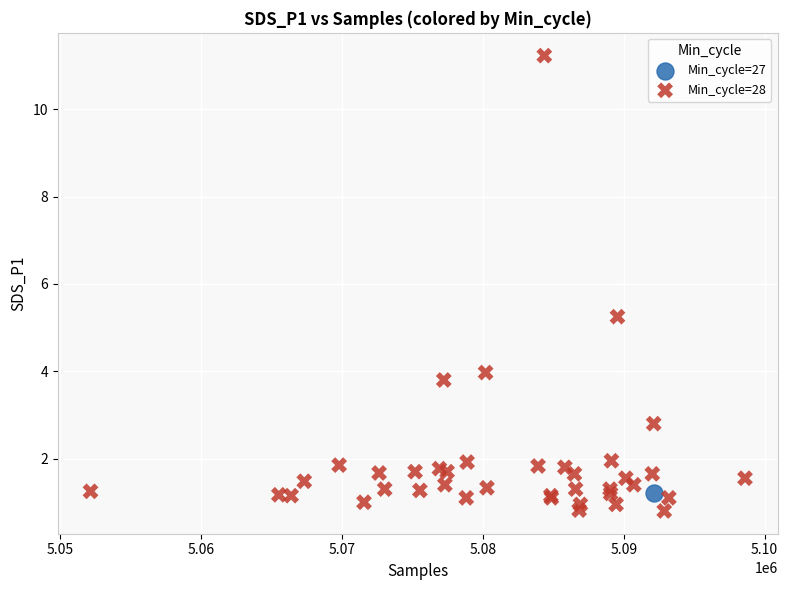

What are all the series names shown in the legend?

Min_cycle=27, Min_cycle=28